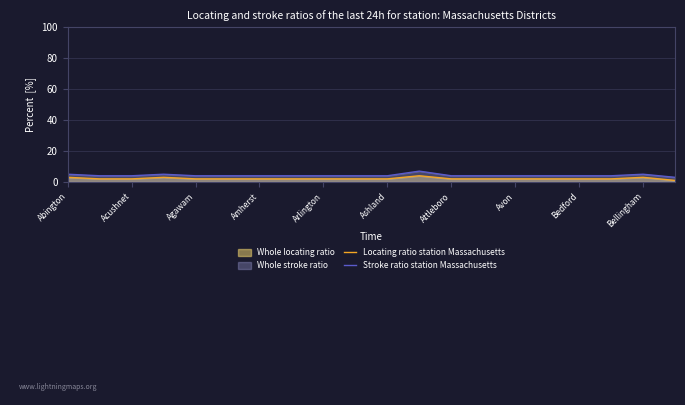

Which series has the largest range (max minus min)?

Stroke ratio station Massachusetts